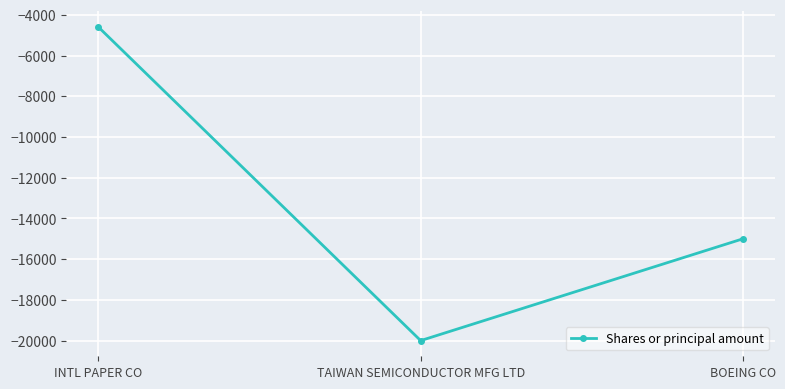

What position from the right is TAIWAN SEMICONDUCTOR MFG LTD?

2